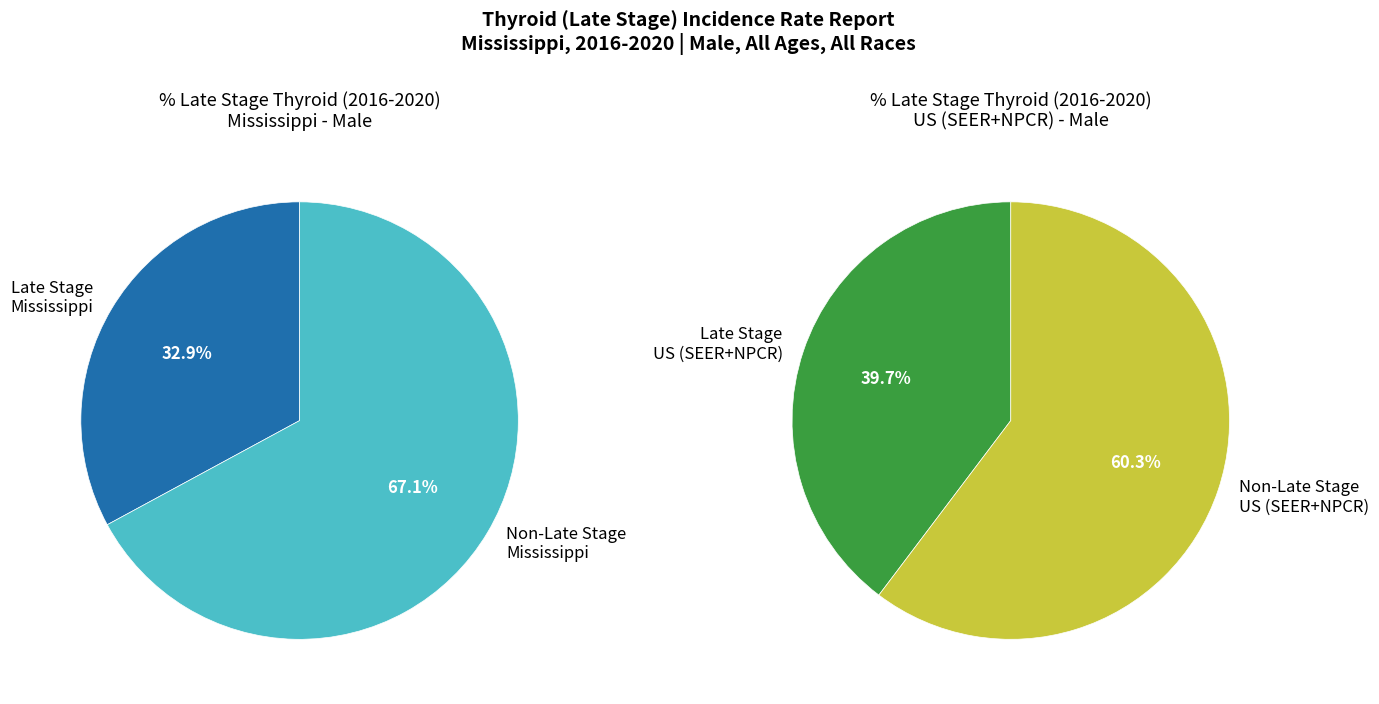

The US (SEER+NPCR) slice represents 71% of the pie. True or false?

False